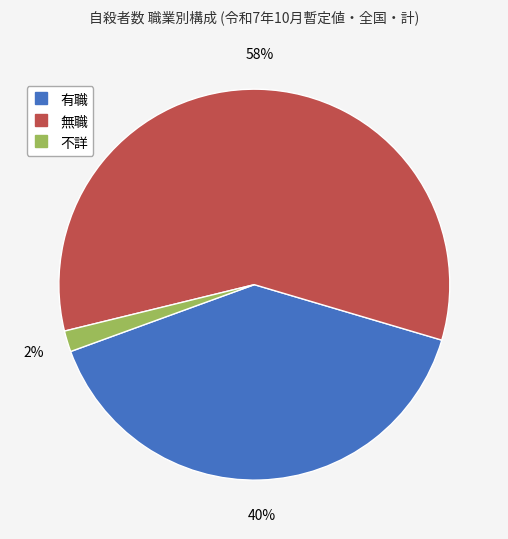

Is there any slice that represents more than half of the pie?

Yes